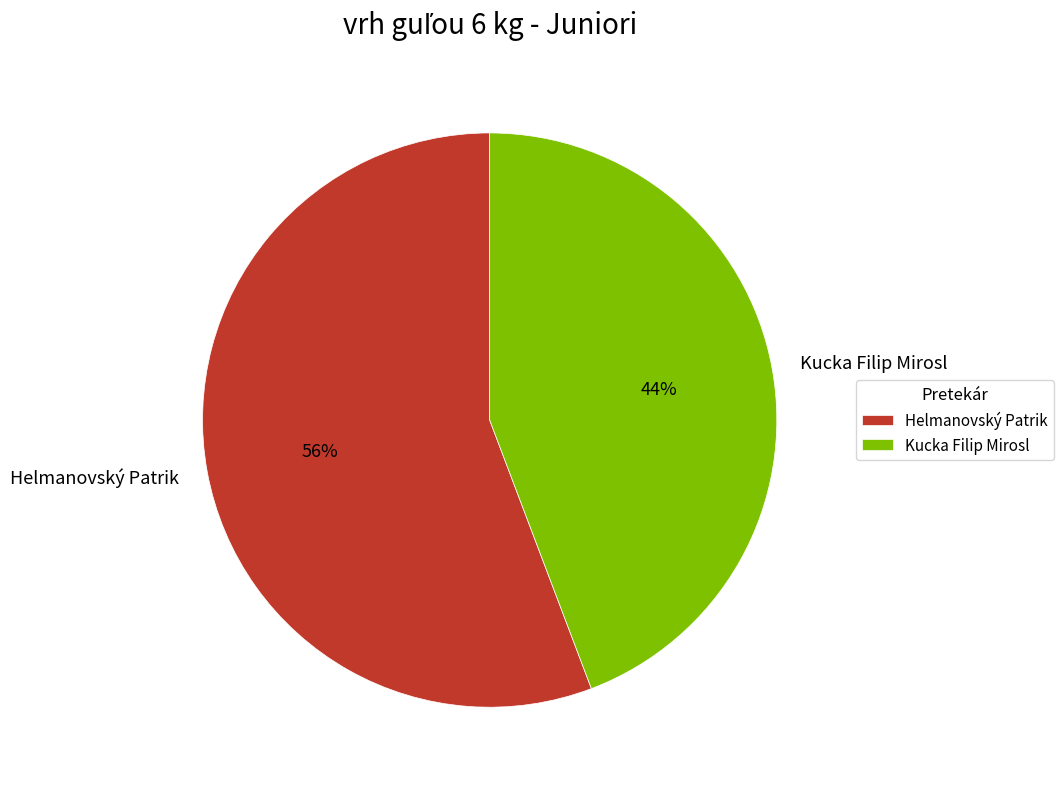

How many slices are in this pie chart?

2